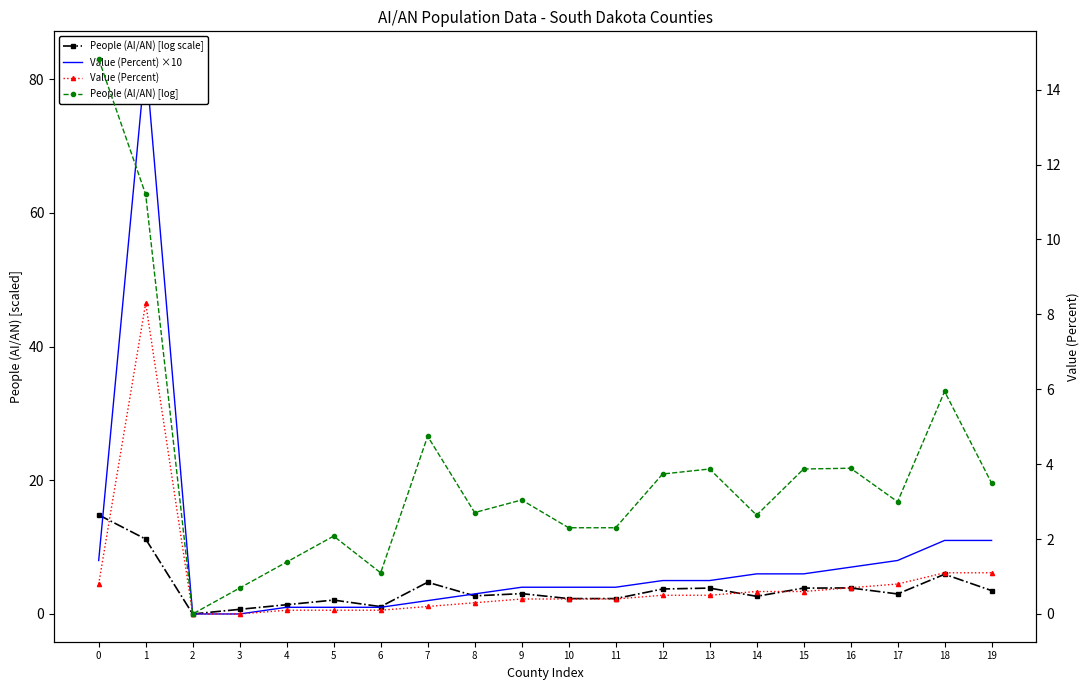

At how many categories does at least one series exceed 18?

1